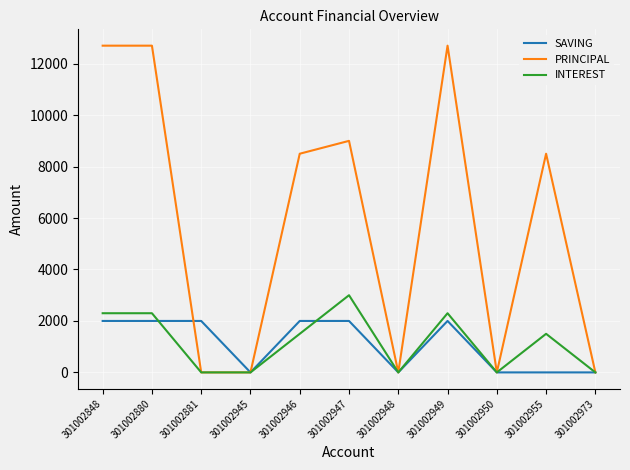

Which series has the largest range (max minus min)?

PRINCIPAL